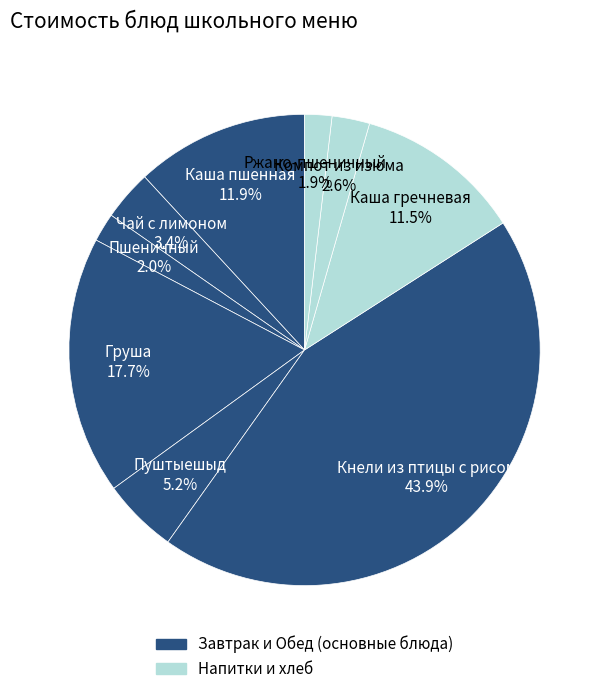

How many slices are in this pie chart?

9